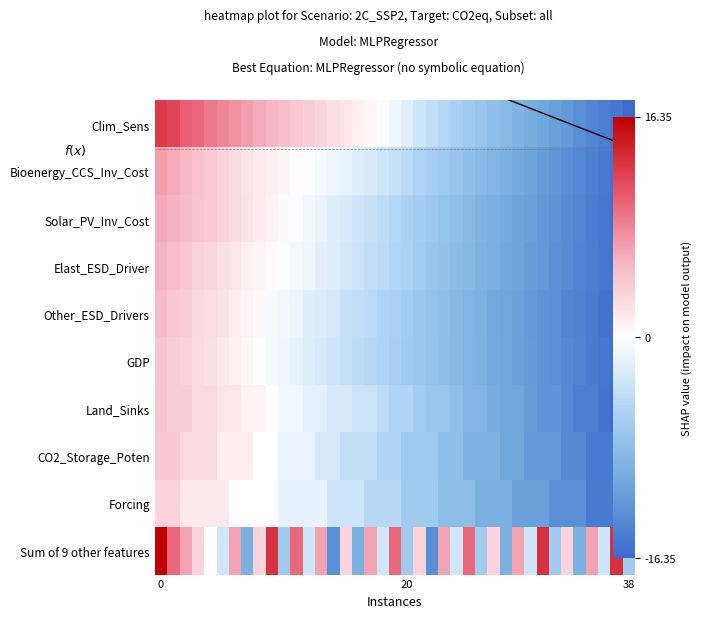

How many values in the row_4 series exceed -5?

18